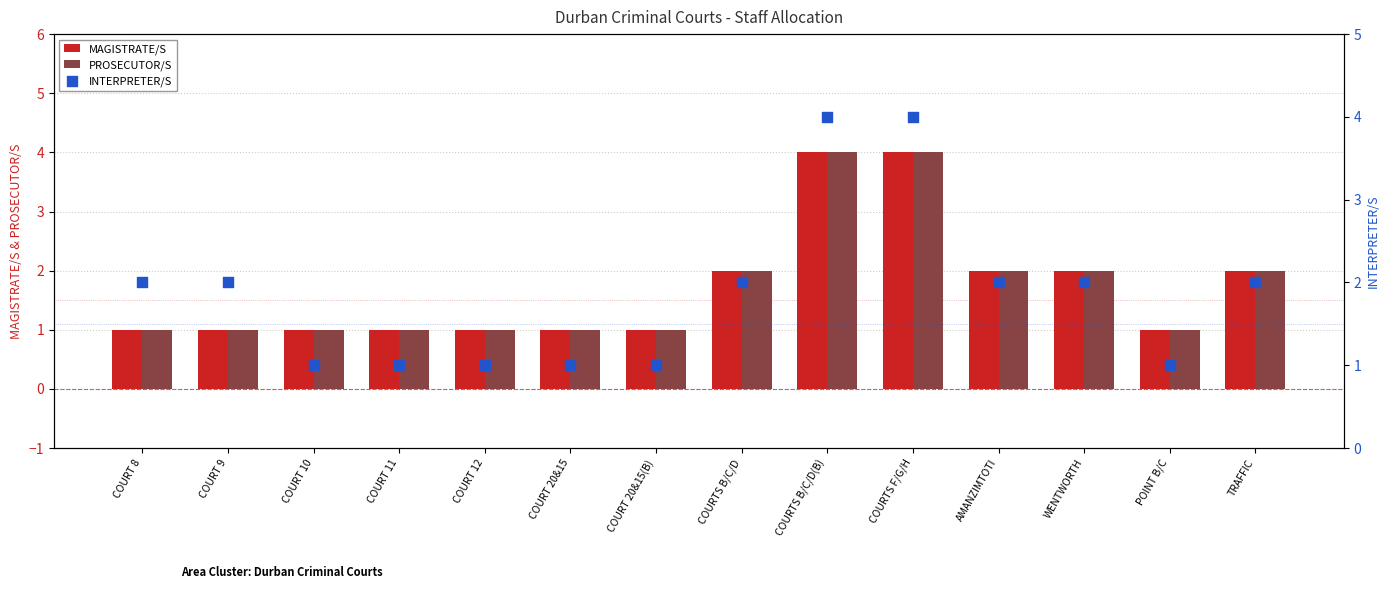

At which category is the sum across all series the highest?

COURTS B/C/D(B)